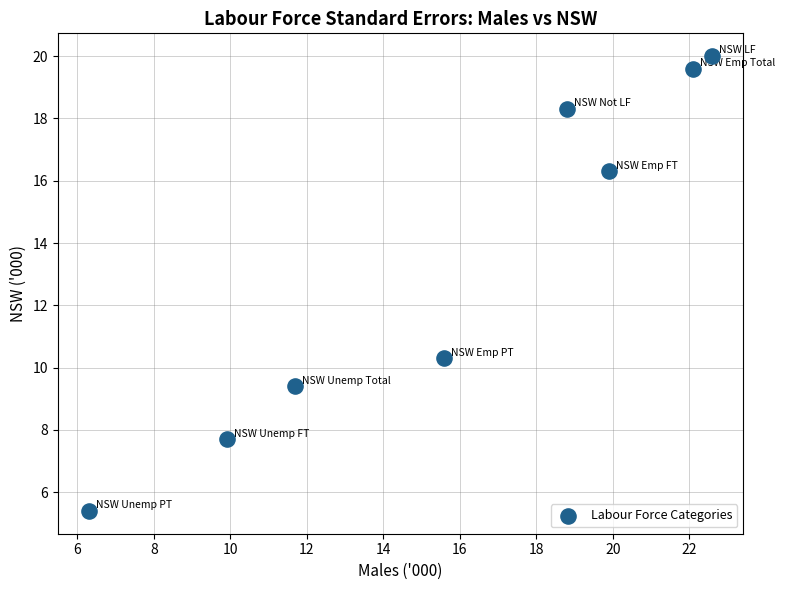

What Y value in the scatter plot is closest to 12?

10.3